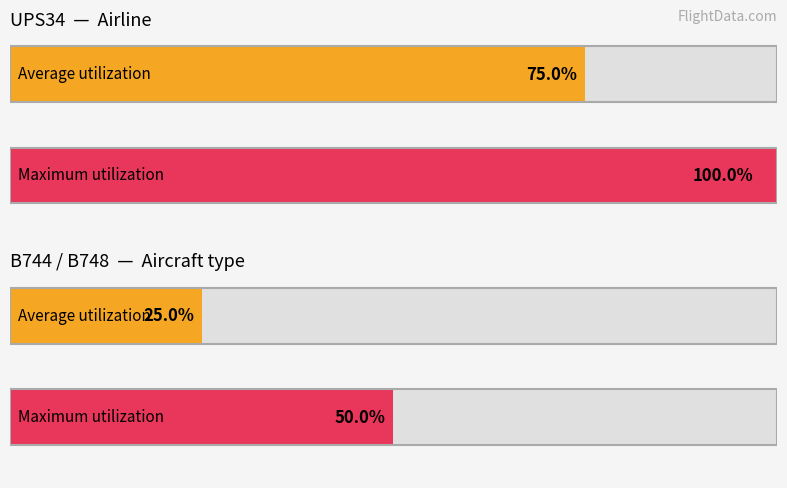

What position from the right is UPS34?

2